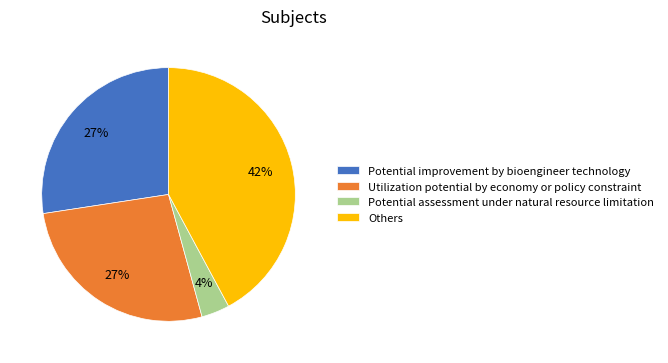

Which slice is the smallest?

Potential assessment under natural resource limitation